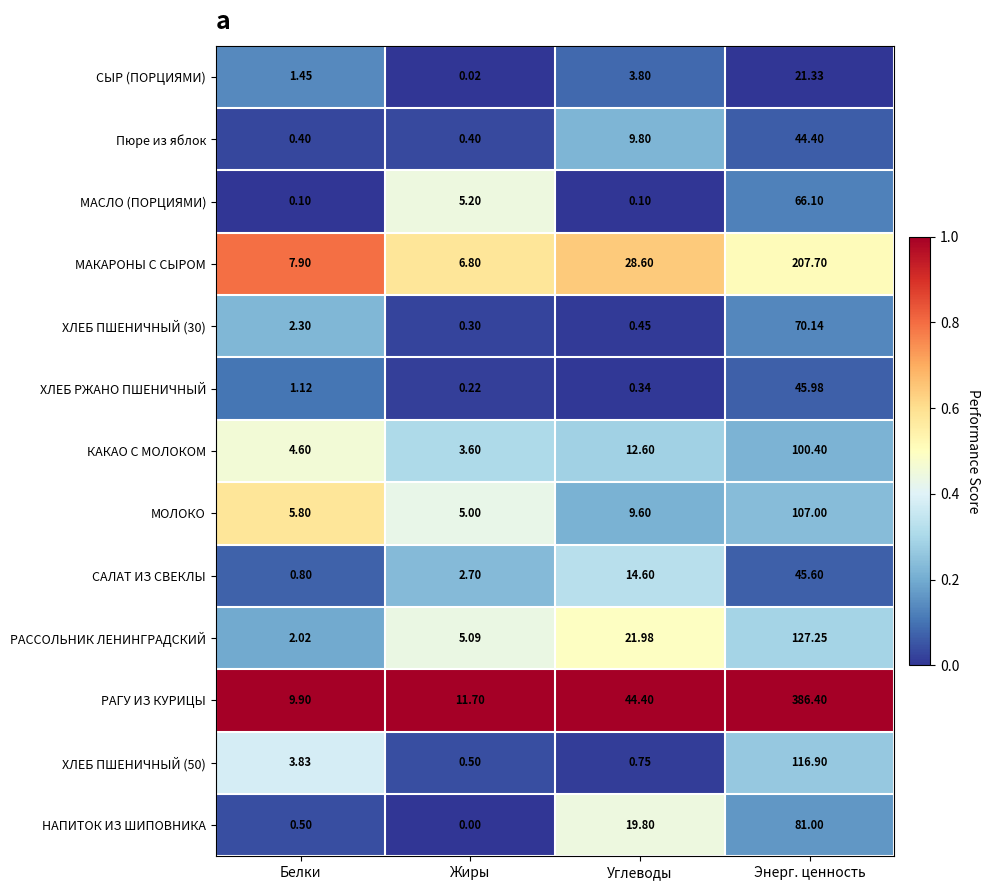

Which series has the largest total across all categories?

РАГУ ИЗ КУРИЦЫ